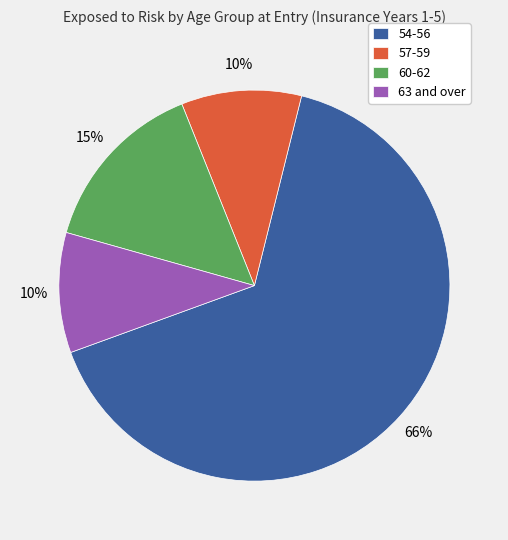

Is the sum of 63 and over and 57-59 greater than half?

No